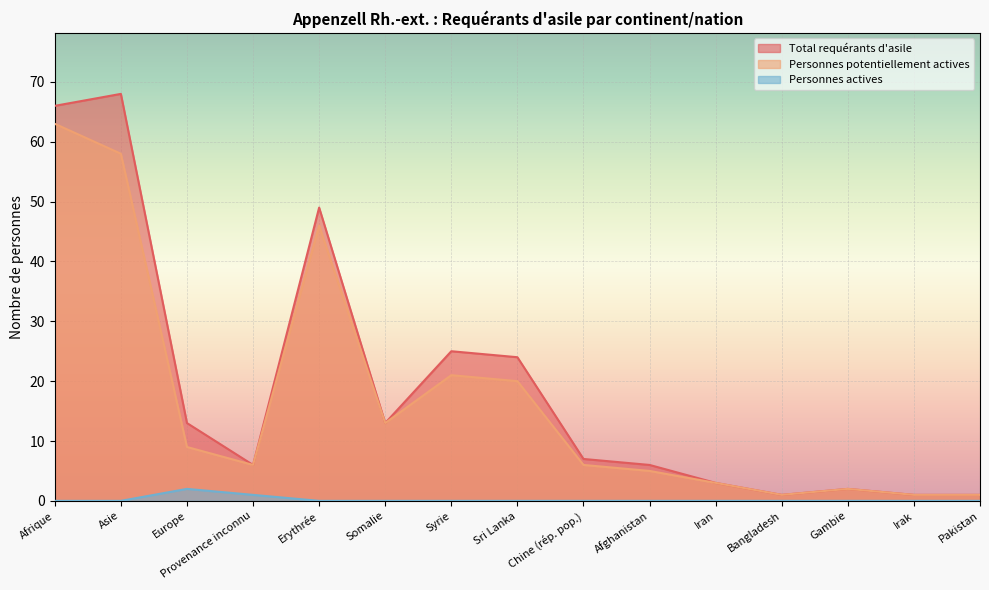

What is the value of the Personnes potentiellement actives point at the 1st from the left?

63